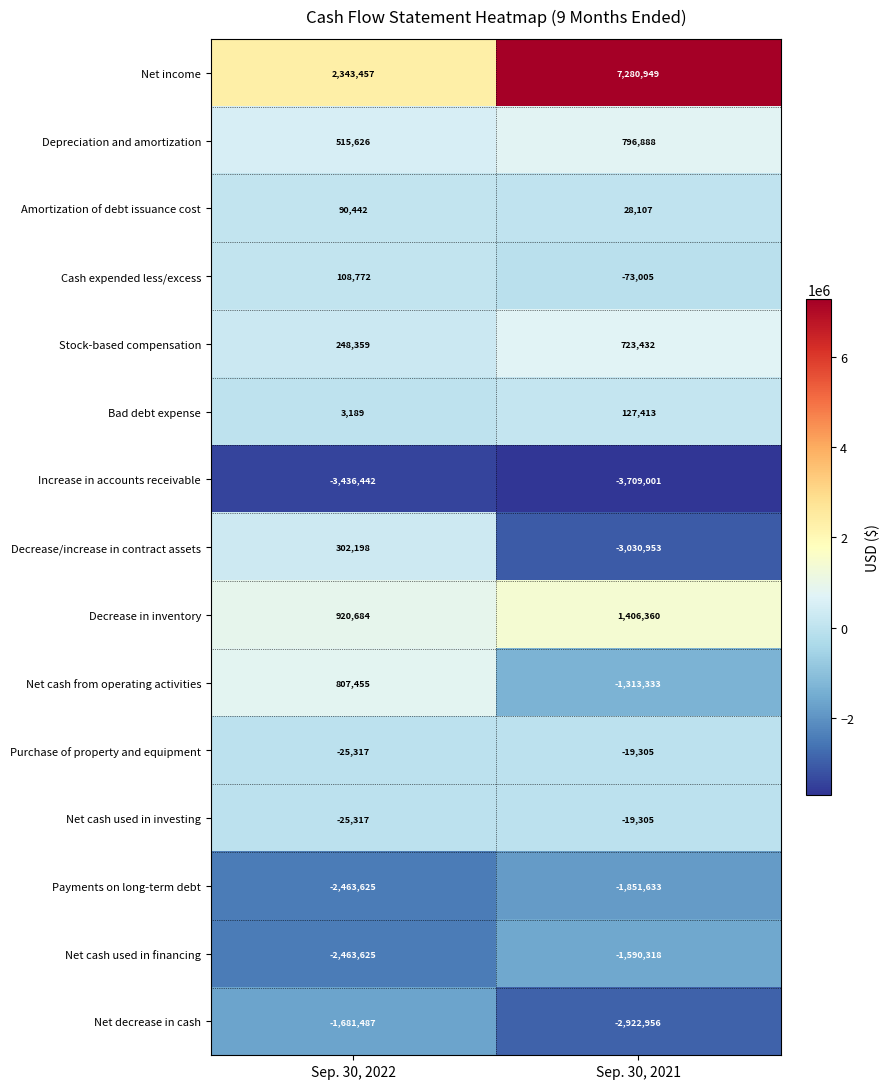

Reading left to right, what are all the values shown in this chart?

Net income: 2343457	7280949
Depreciation and amortization: 515626	796888
Amortization of debt issuance cost: 90442	28107
Cash expended less/excess: 108772	-73005
Stock-based compensation: 248359	723432
Bad debt expense: 3189	127413
Increase in accounts receivable: -3436442	-3709001
Decrease/increase in contract assets: 302198	-3030953
Decrease in inventory: 920684	1406360
Net cash from operating activities: 807455	-1313333
Purchase of property and equipment: -25317	-19305
Net cash used in investing: -25317	-19305
Payments on long-term debt: -2463625	-1851633
Net cash used in financing: -2463625	-1590318
Net decrease in cash: -1681487	-2922956